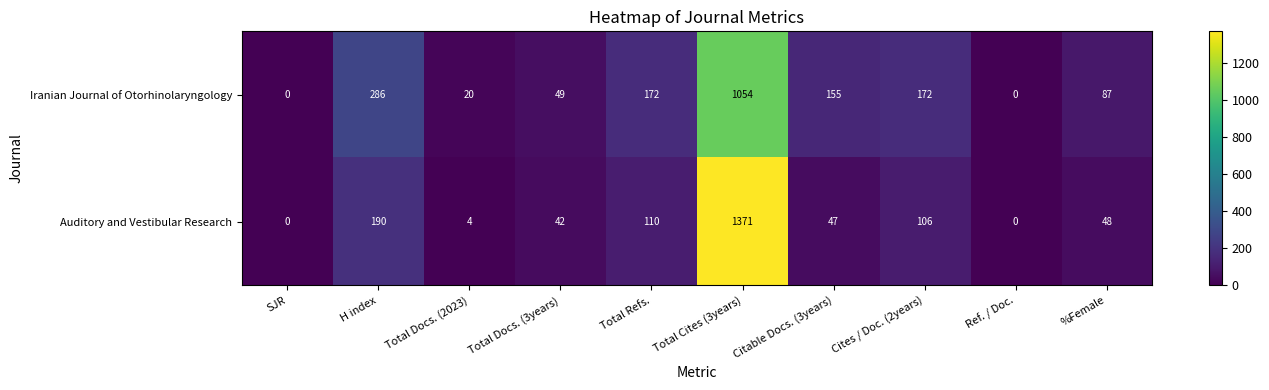

Is it true that Auditory and Vestibular Research equals 48 at %Female?

True